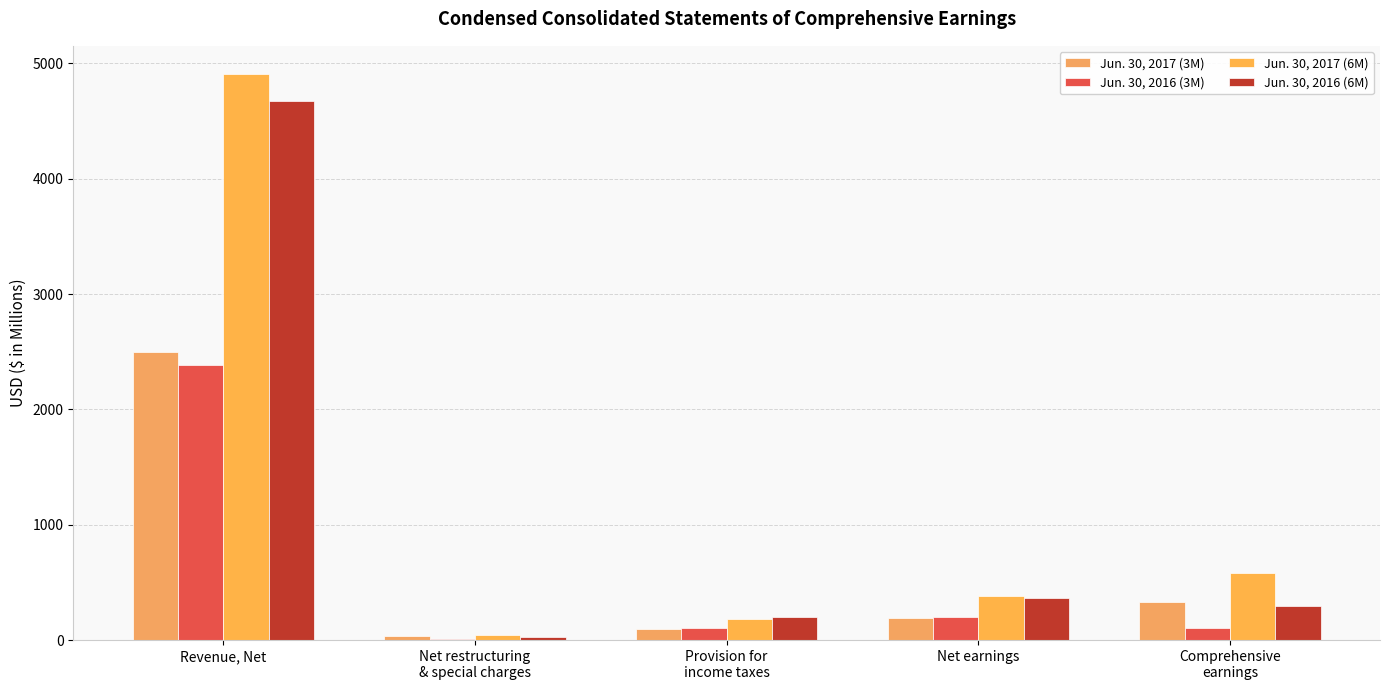

Which has a higher value, Provision for
income taxes or Revenue, Net?

Revenue, Net